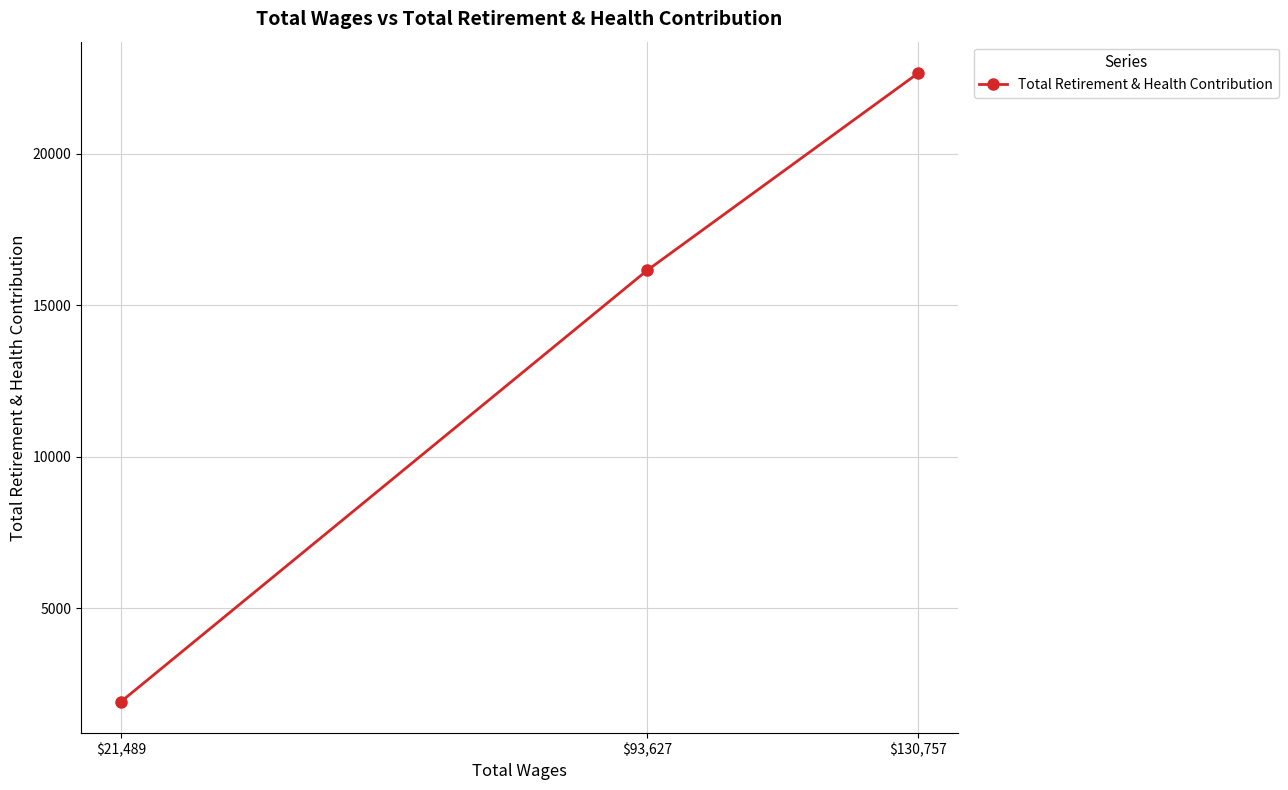

Where is the data nearest to the value 12287?

$93,627